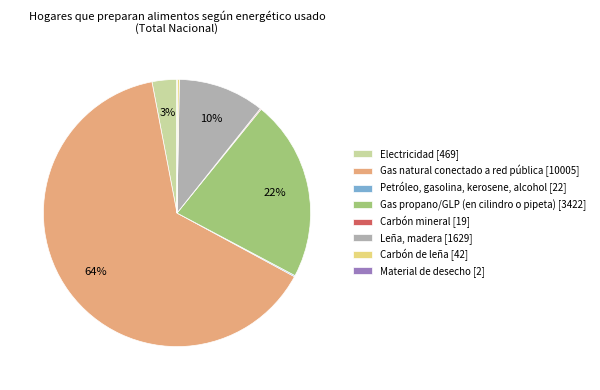

Combined, do Electricidad and Leña, madera account for over 50%?

No